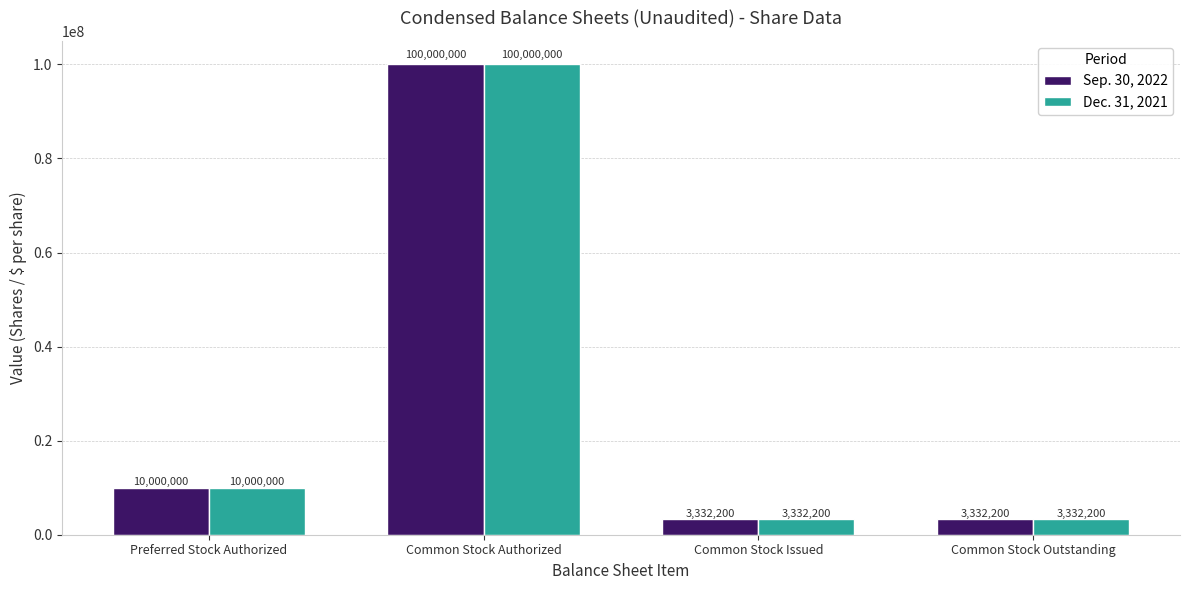

What is the average value of the Dec. 31, 2021 series?

29166100